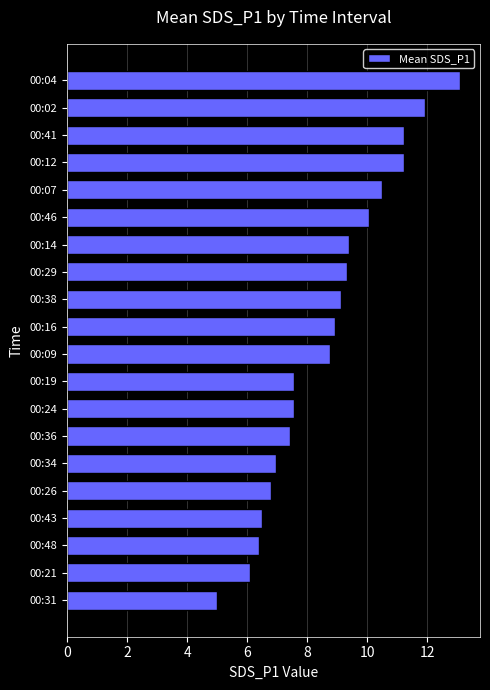

What is the sum of all values?

173.9